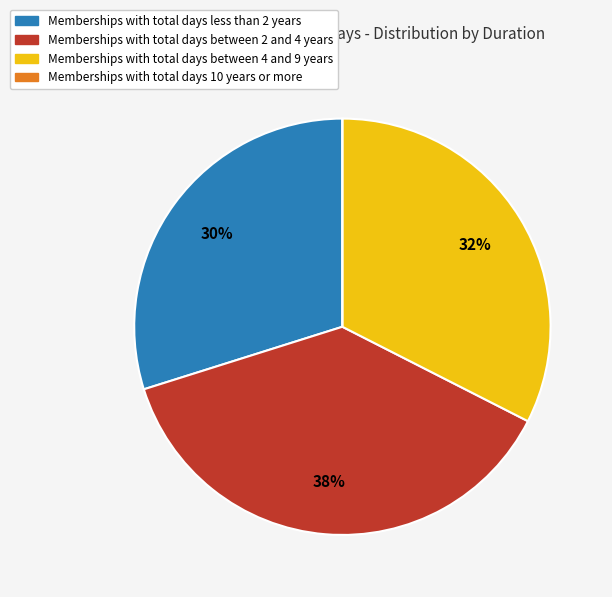

Is there a majority slice in this chart?

No